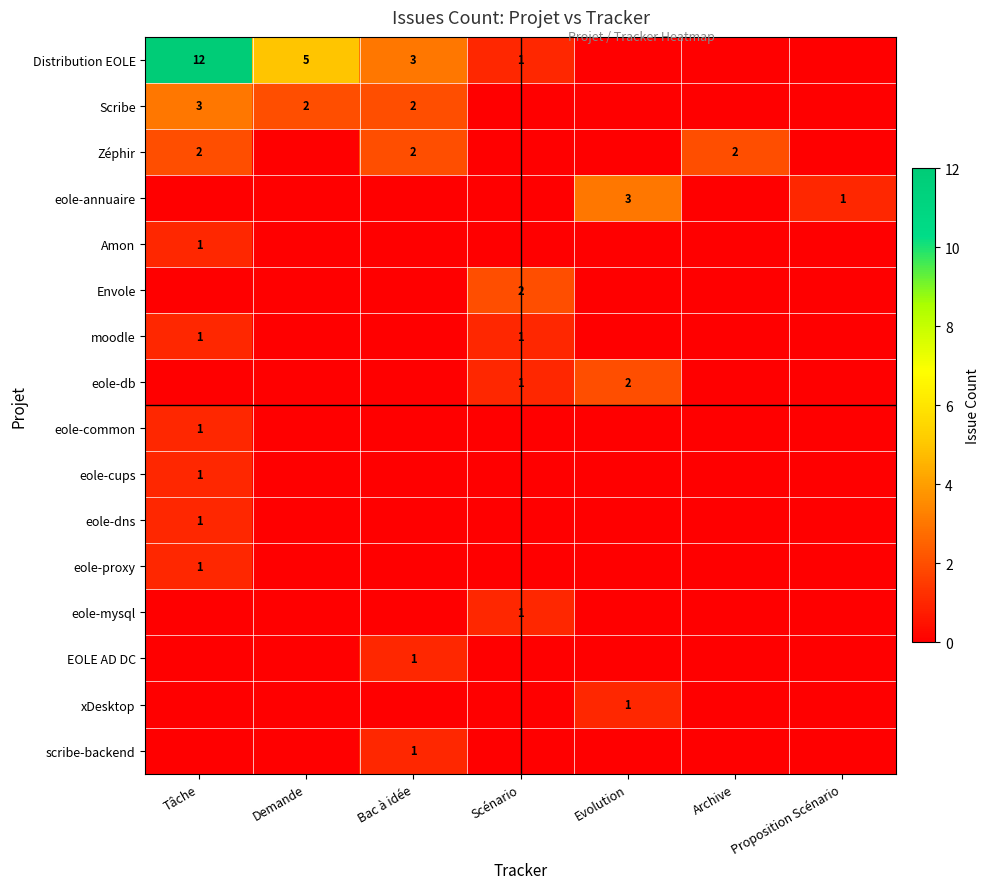

Is it true that Amon equals 1 at Tâche?

True